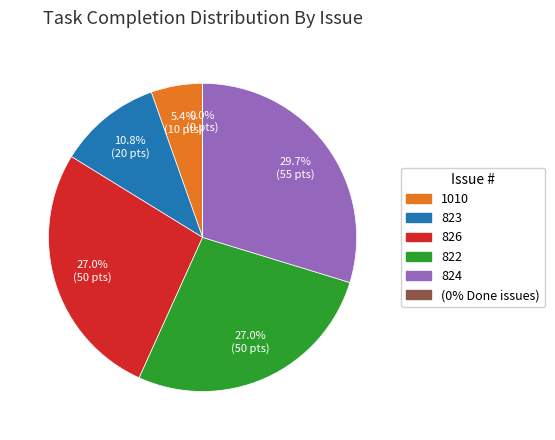

Is there a majority slice in this chart?

No